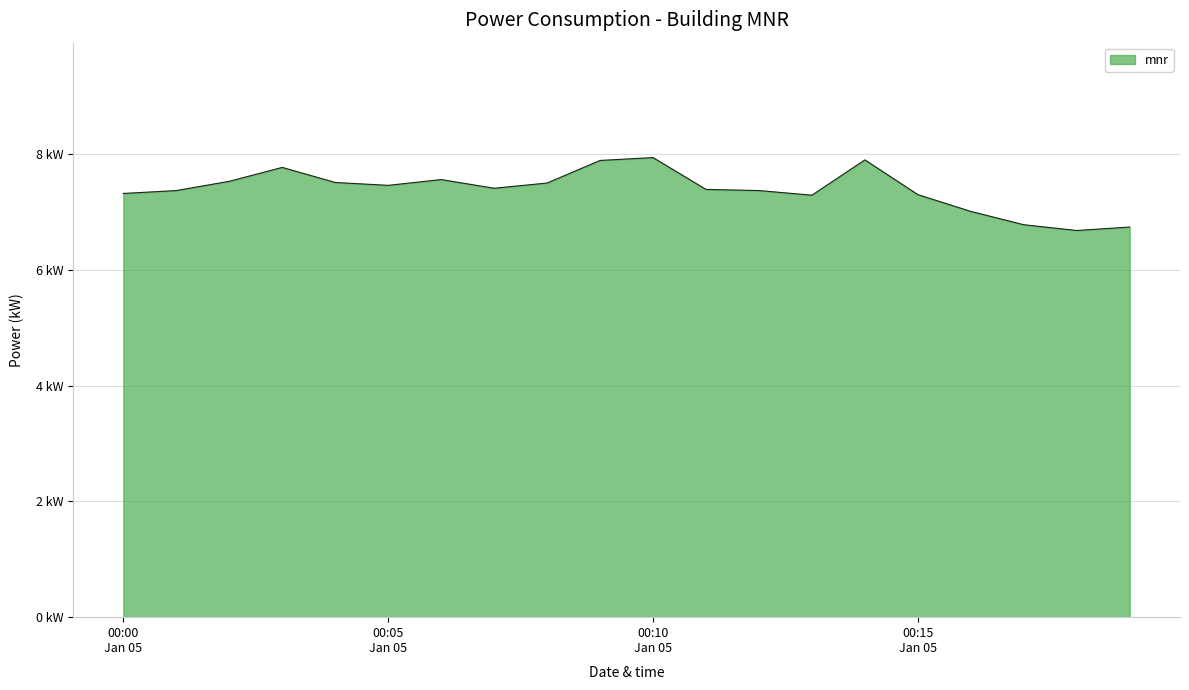

Is this an area chart (filled region under the line)?

Yes